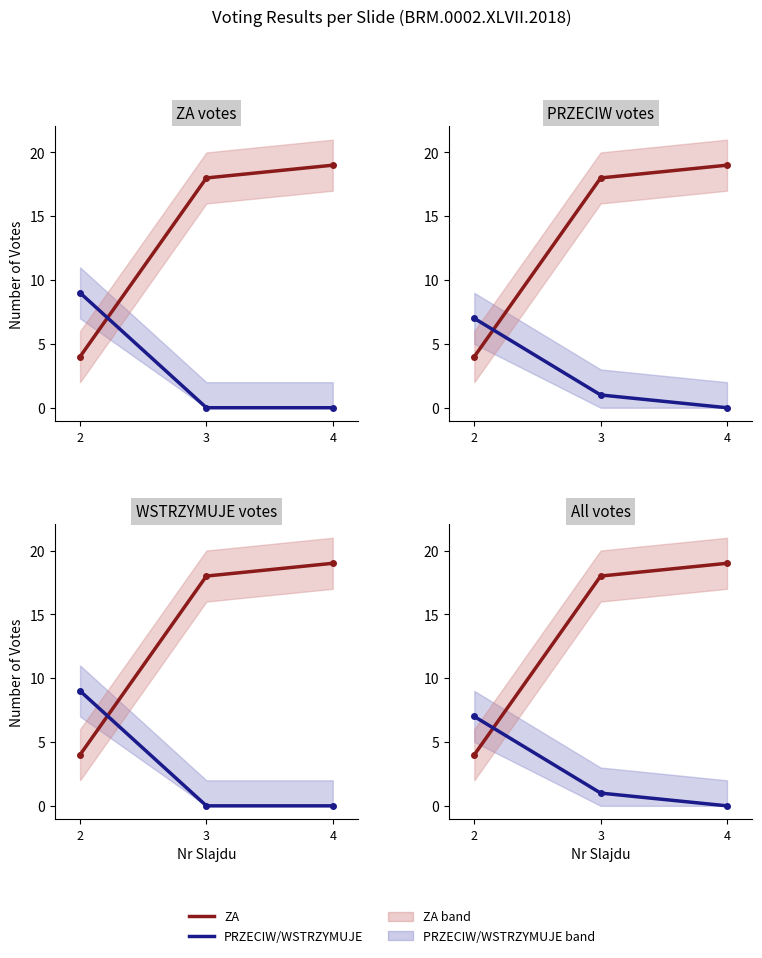

Is it true that ZA equals 25 at 4?

False